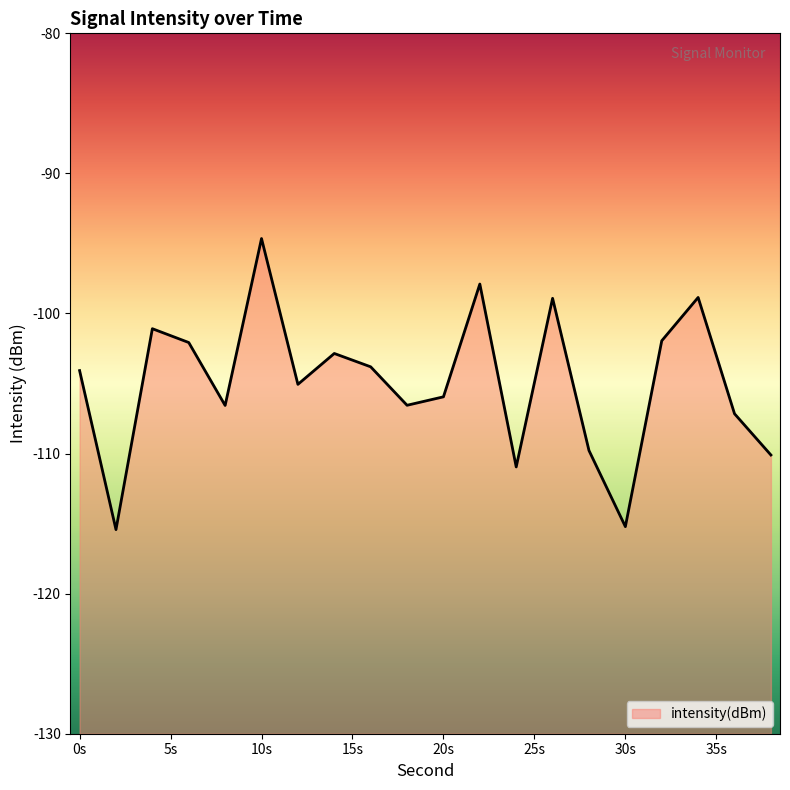

What is the difference between the maximum and minimum values?

20.8